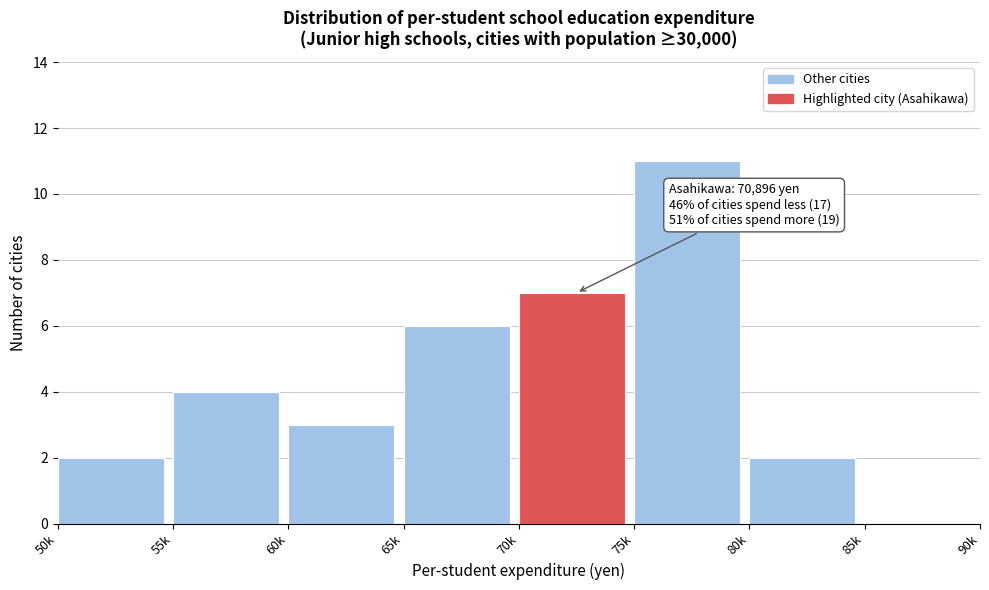

Reading right to left, what are all the values shown in this chart?

85k=0	80k=2	75k=11	70k=7	65k=6	60k=3	55k=4	50k=2